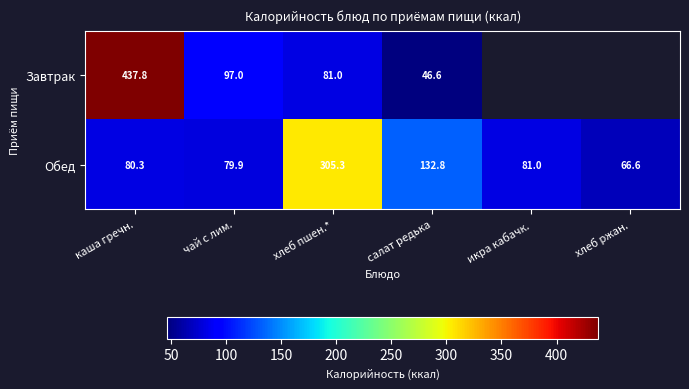

True or false: Обед has a value of 124.9 at каша гречн..

False